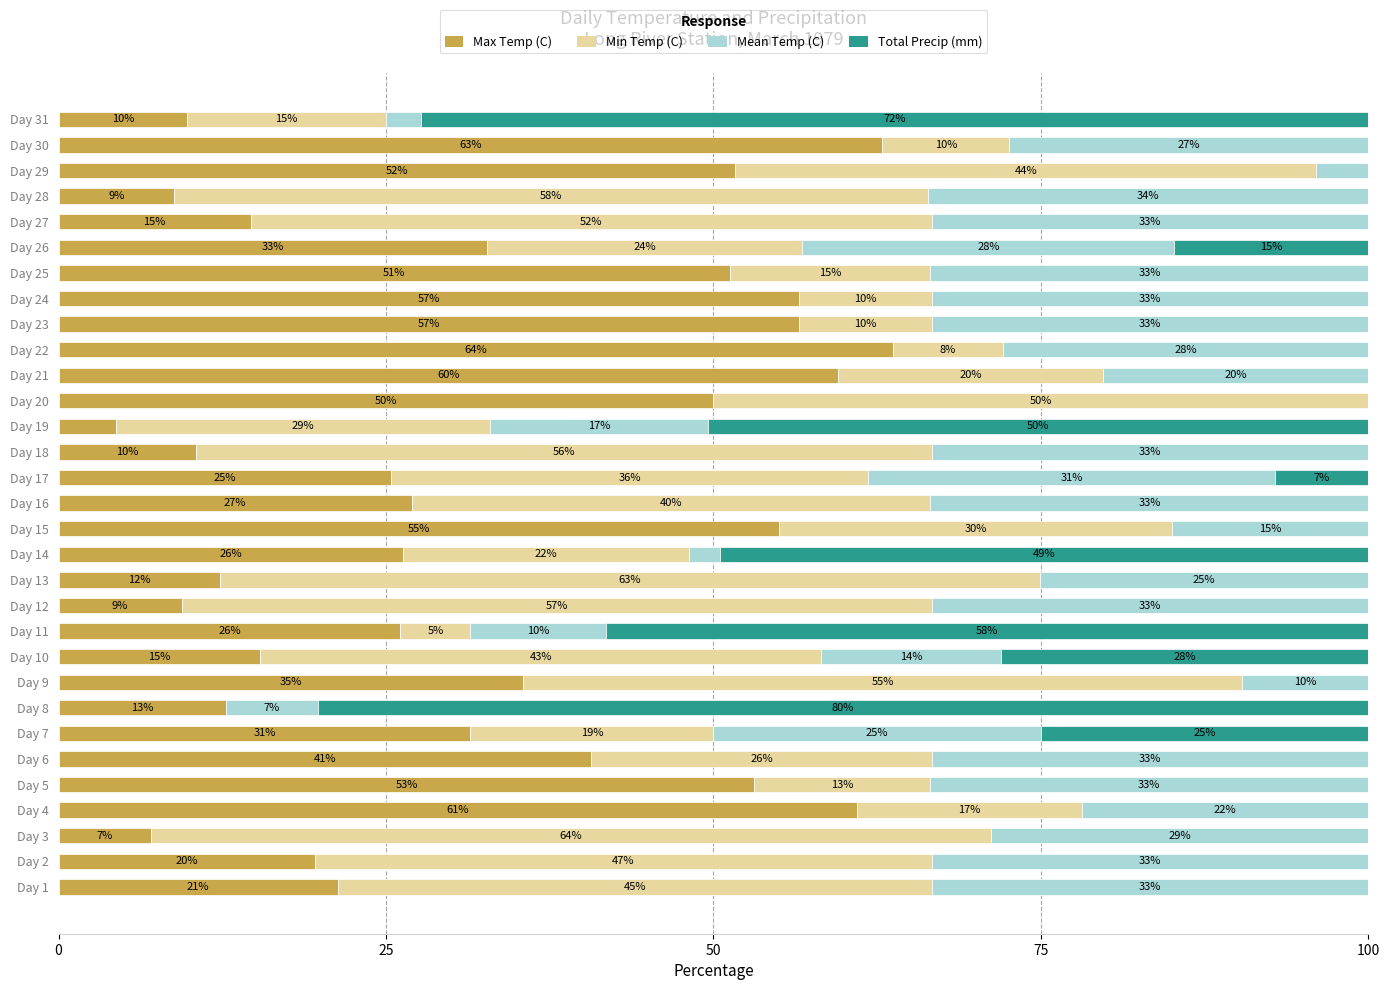

What is the maximum value for Max Temp (C)?

63.7